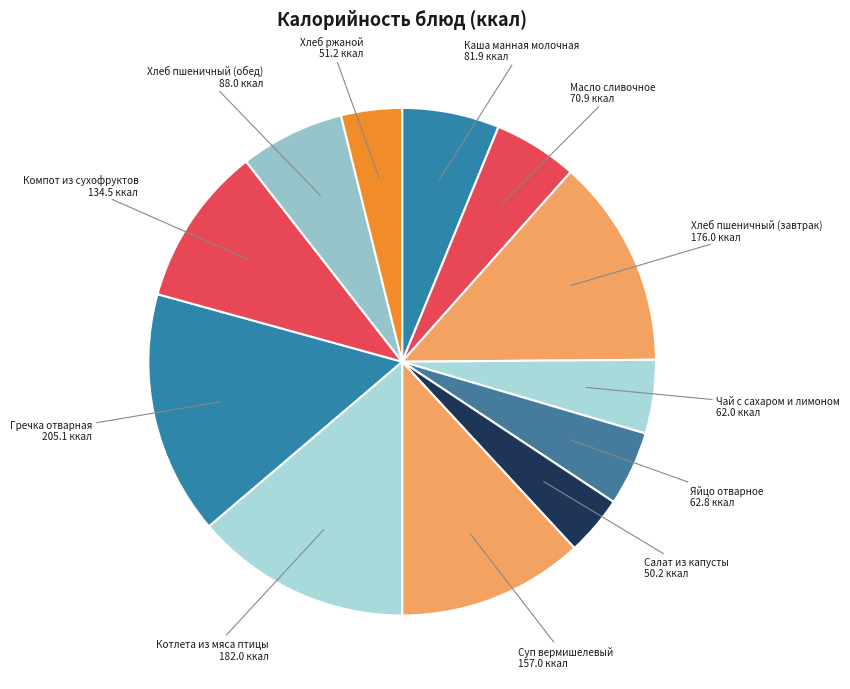

The Суп вермишелевый slice represents 24% of the pie. True or false?

False